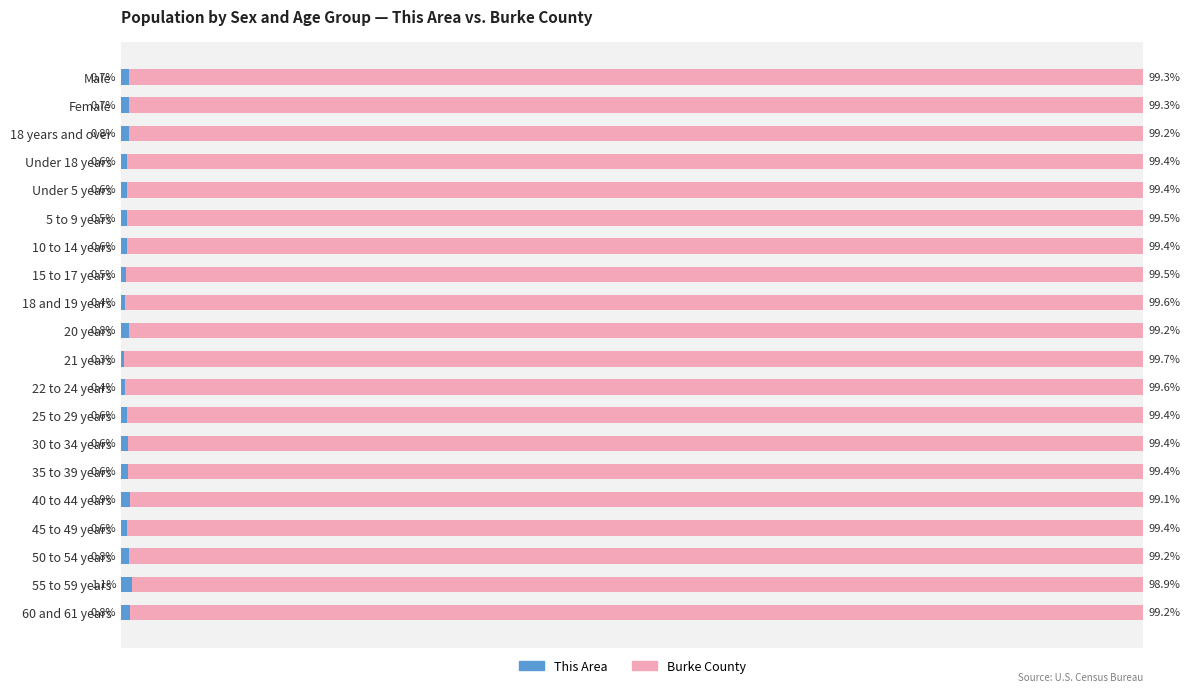

Where is This Area nearest to the value 0?

21 years